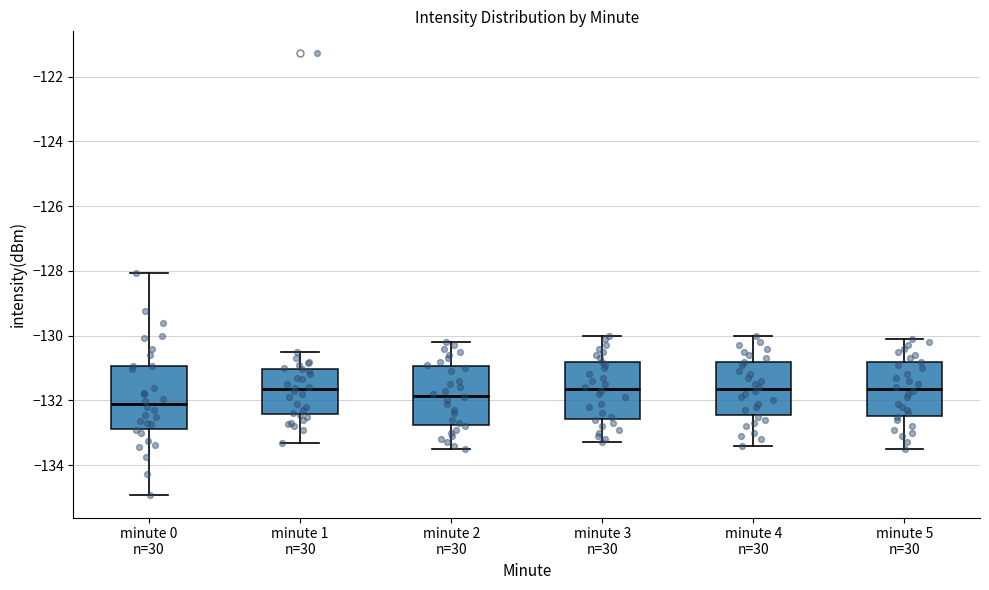

Reading left to right, transcribe this box plot: for each box, give where its median line is, the range the box spans, and where its two whiskers end, as read against the y-axis. The values are not printed on the chart, so give them approximately, as read against the axis.

minute 0 n=30: median -132.2, box -132.8 to -131.0, whiskers -135.0 to -128.0
minute 1 n=30: median -131.6, box -132.4 to -131.0, whiskers -133.4 to -130.4
minute 2 n=30: median -131.8, box -132.8 to -131.0, whiskers -133.4 to -130.2
minute 3 n=30: median -131.6, box -132.6 to -130.8, whiskers -133.2 to -130.0
minute 4 n=30: median -131.6, box -132.4 to -130.8, whiskers -133.4 to -130.0
minute 5 n=30: median -131.6, box -132.4 to -130.8, whiskers -133.4 to -130.0